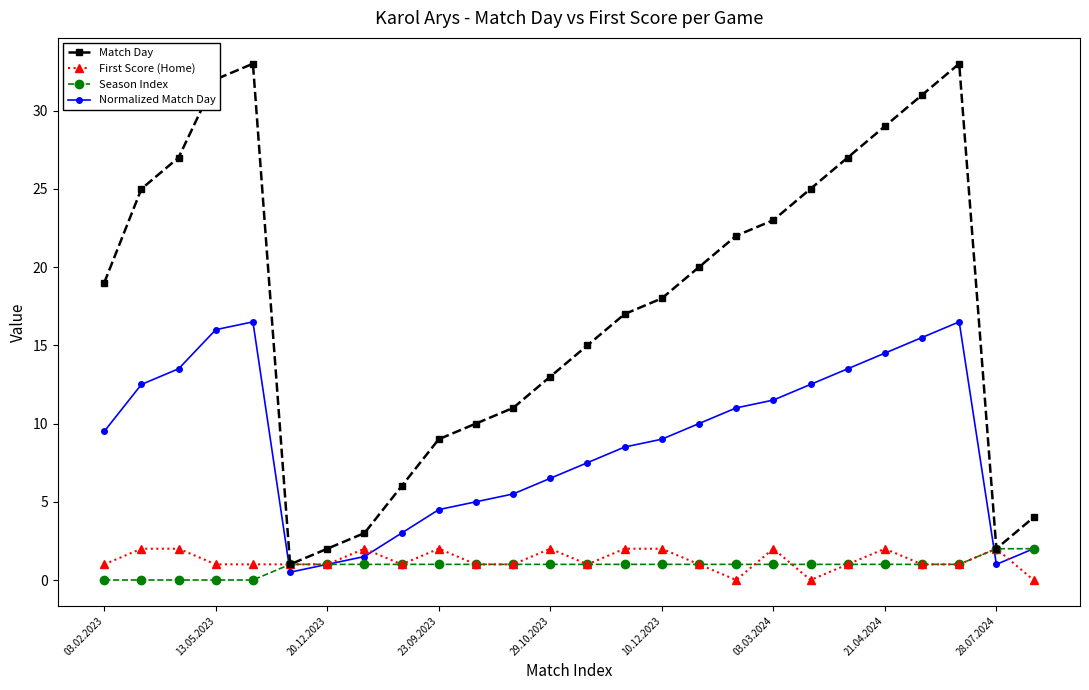

What is the value of the Normalized Match Day point at the 19th from the left?

11.5